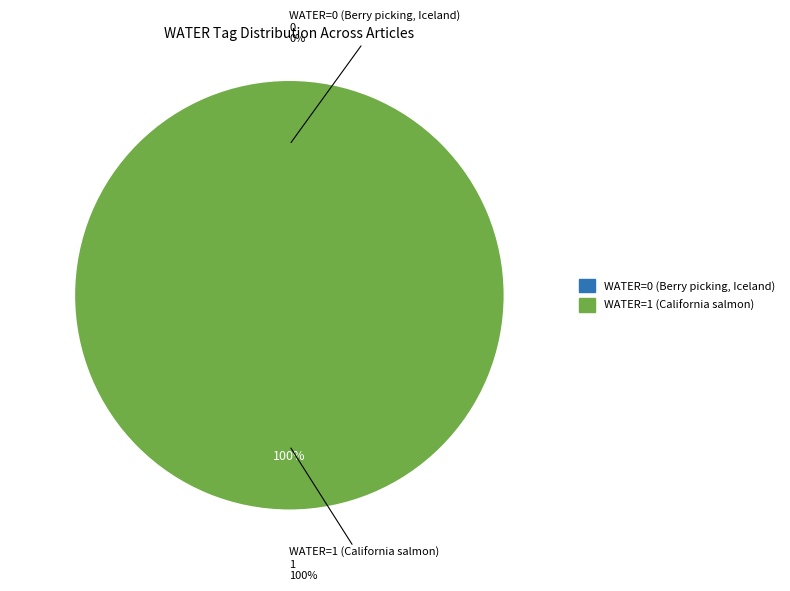

Which slice is the largest?

WATER=1 (California salmon)